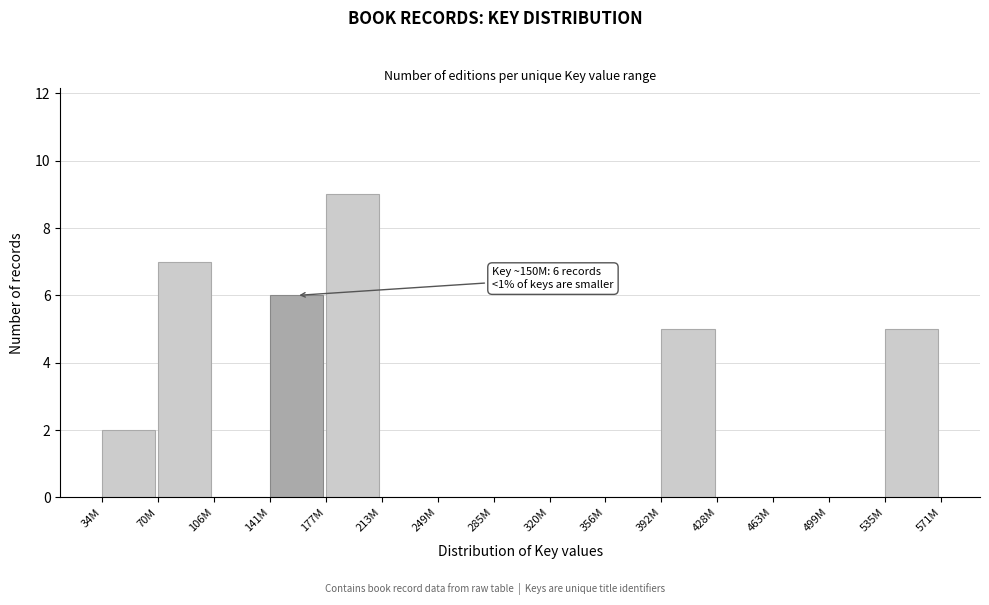

Reading left to right, what are all the values shown in this chart?

34M=2	70M=7	106M=0	141M=6	177M=9	213M=0	249M=0	285M=0	320M=0	356M=0	392M=5	428M=0	463M=0	499M=0	535M=5